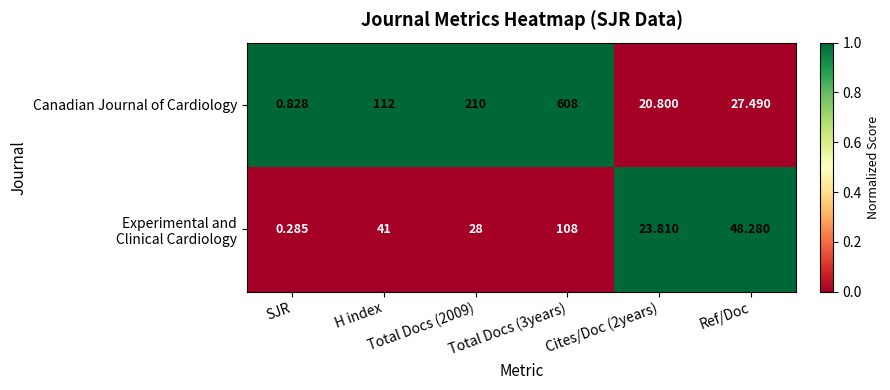

Which series has the widest spread of values?

Canadian Journal of Cardiology